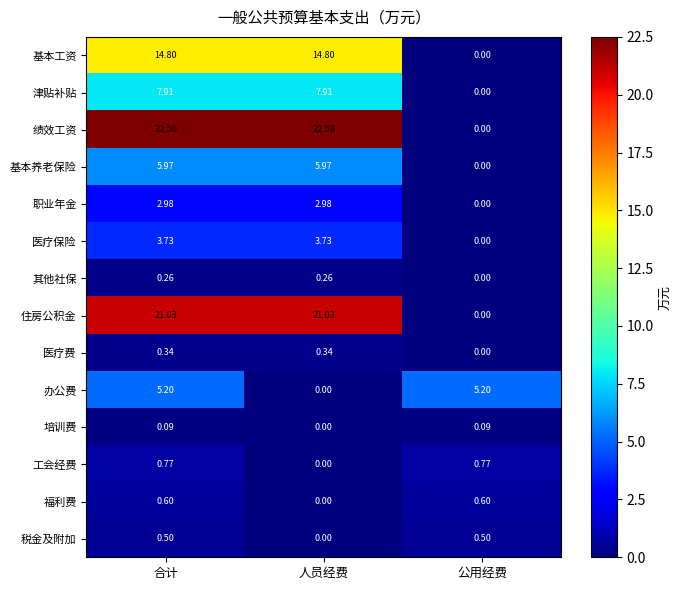

At which label does 培训费 reach its minimum?

人员经费